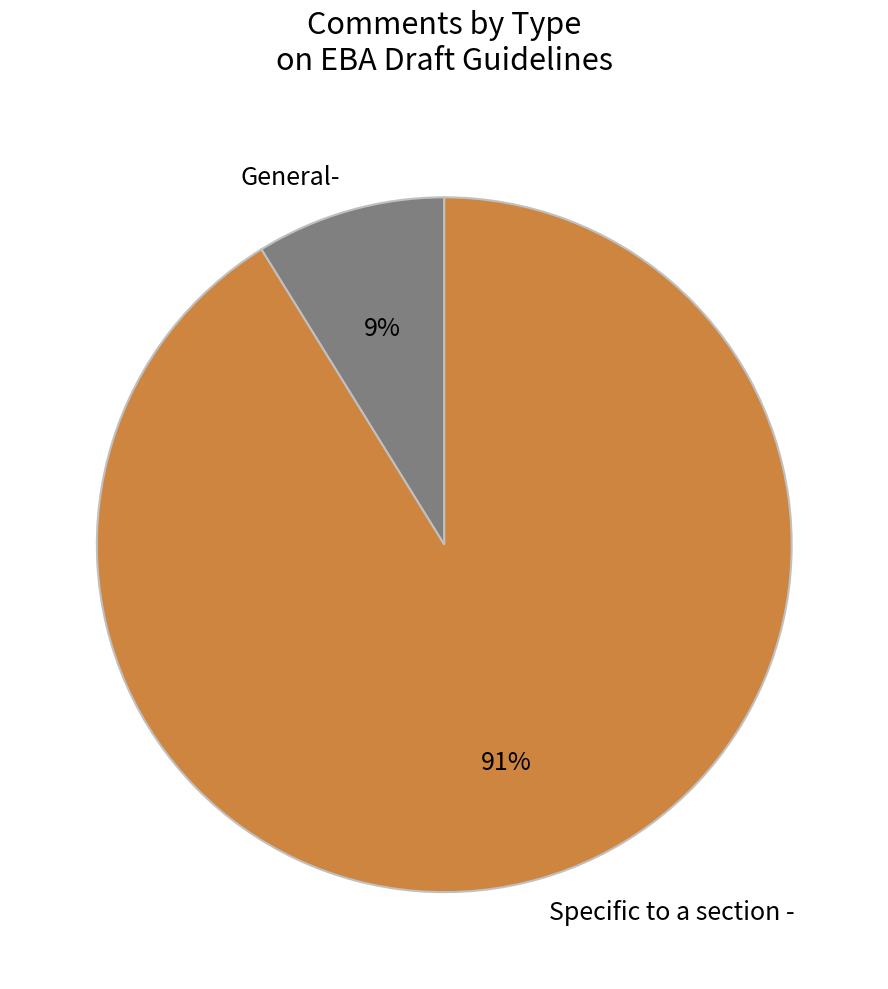

Rank the categories by value from highest to lowest.

Specific to a section -, General-